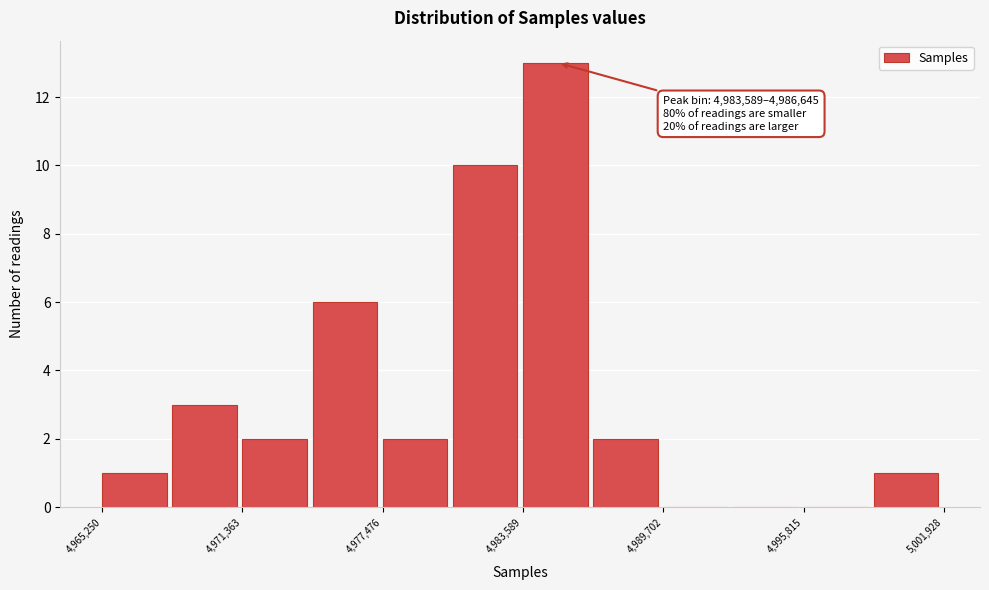

Read against the x-axis, roughly where is the centre of the tallest bar?

4985000